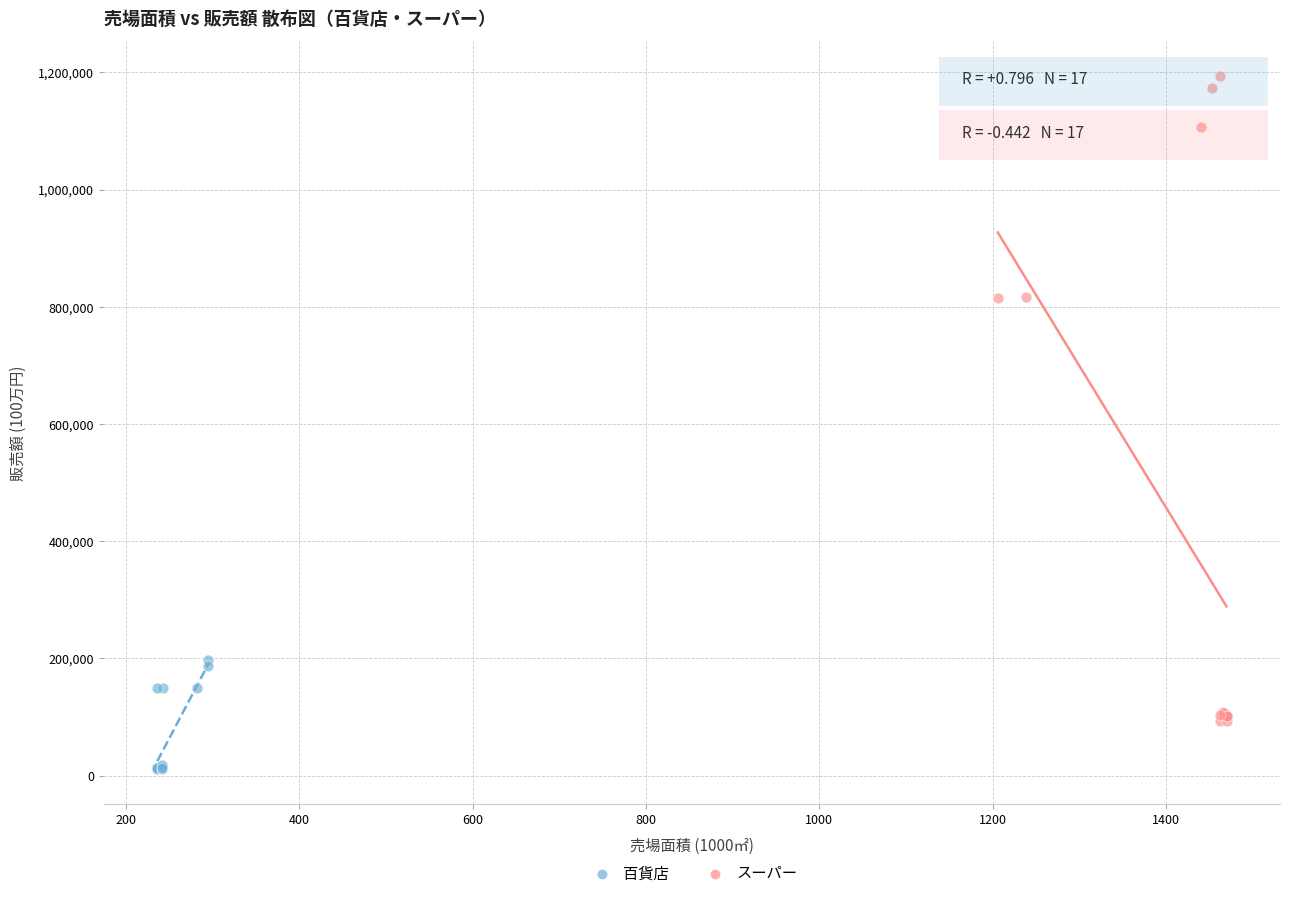

Which series has the widest spread of Y values?

スーパー